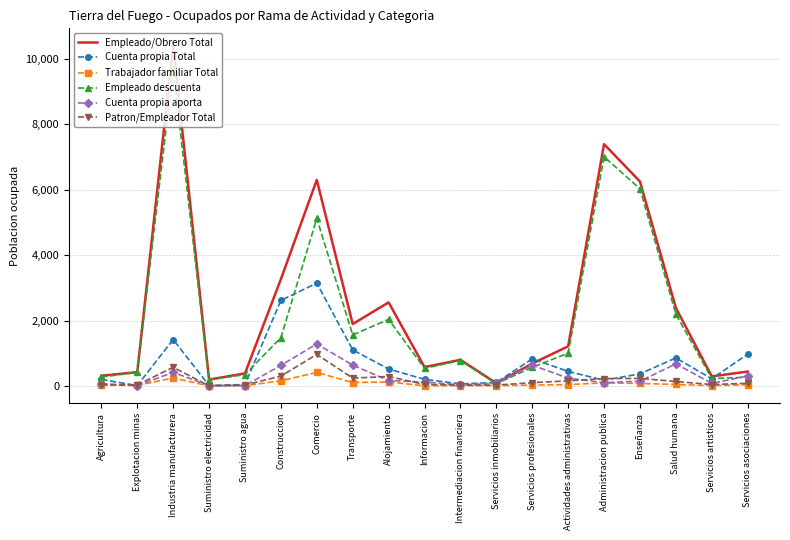

Which series has the largest range (max minus min)?

Empleado/Obrero Total